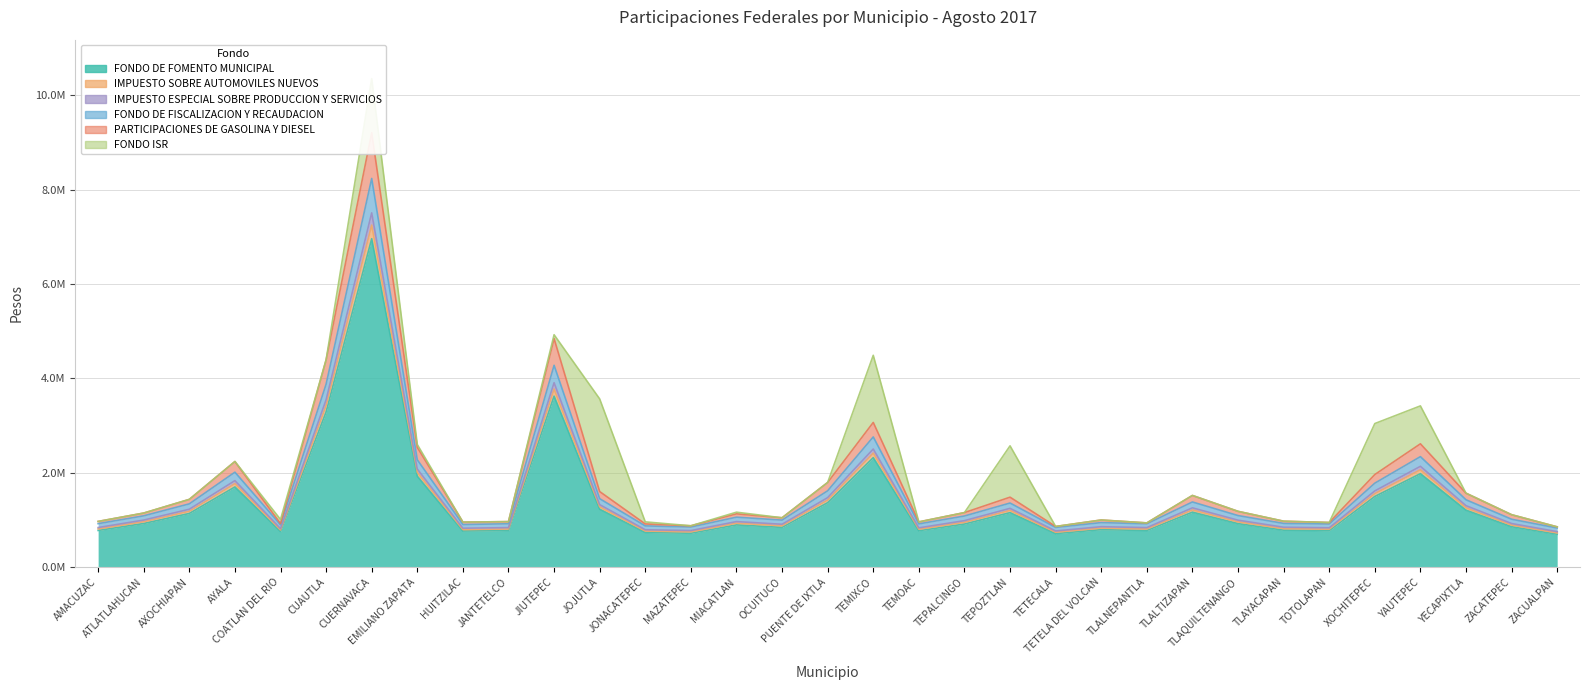

At which category is the sum across all series the highest?

CUERNAVACA